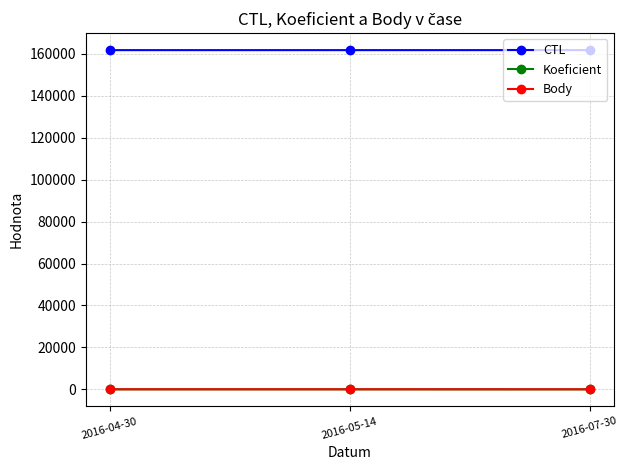

Reading left to right, list all the values displayed in this chart.

CTL: 161801.0	161802.0	161805.0
Koeficient: 7.0	7.0	1.5
Body: 7.0	7.0	1.5